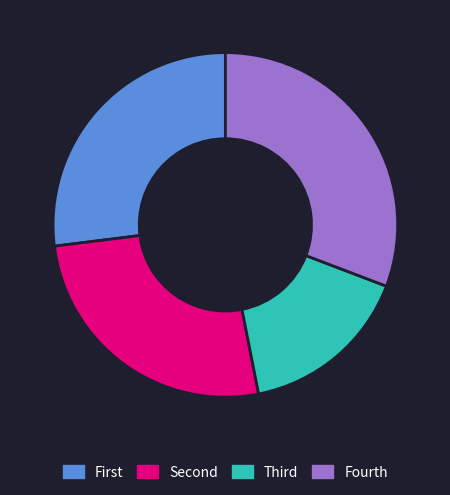

Which category has the smallest portion of the pie?

Third